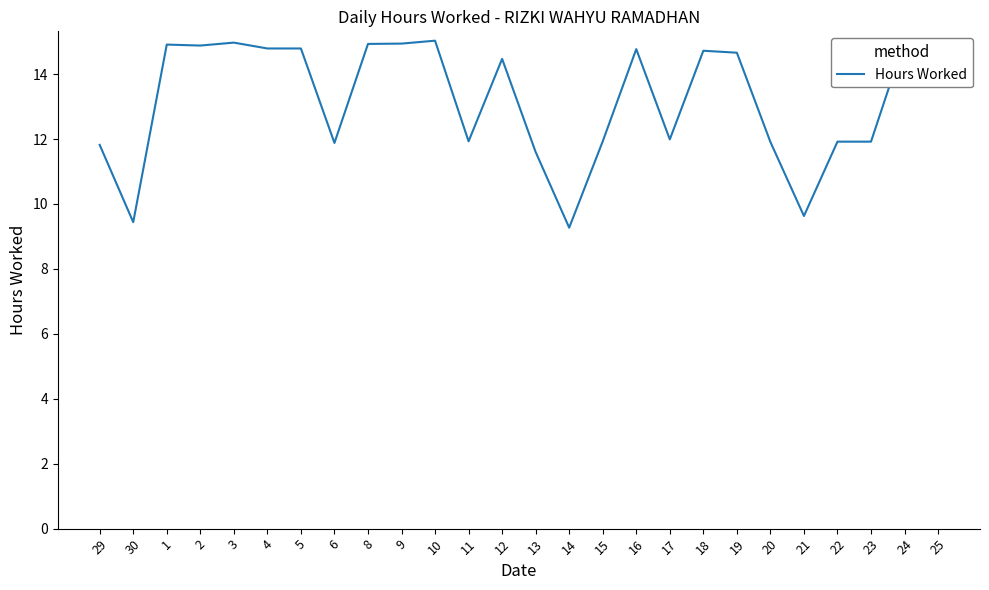

True or false: the data shows 14.9 at 9.

True